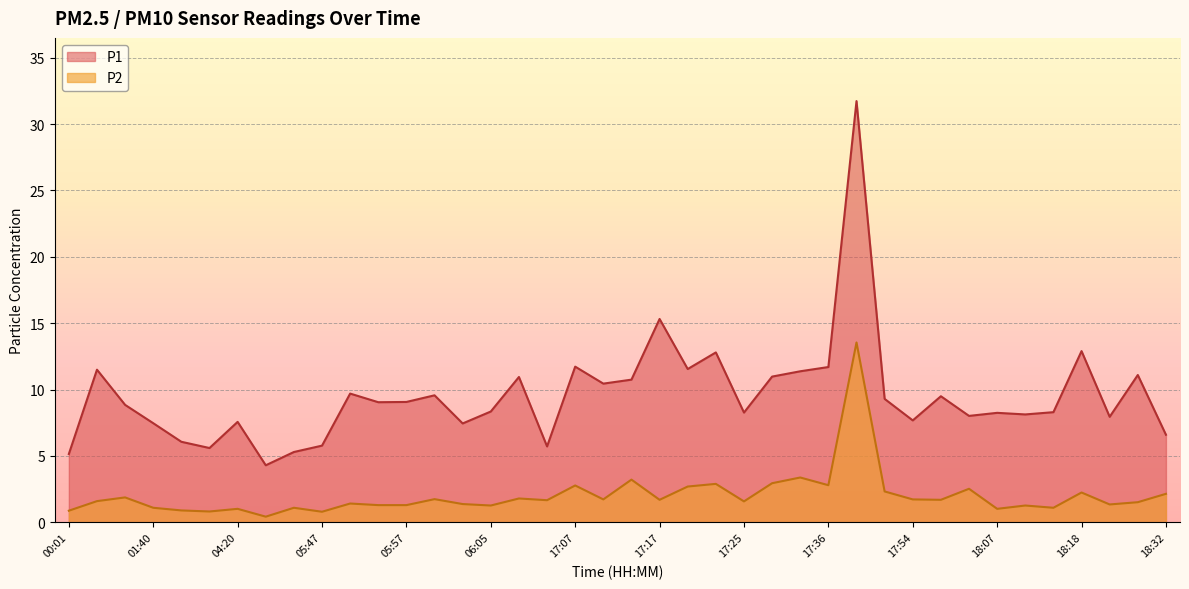

True or false: P1 has more than 1 interior local peaks.

True